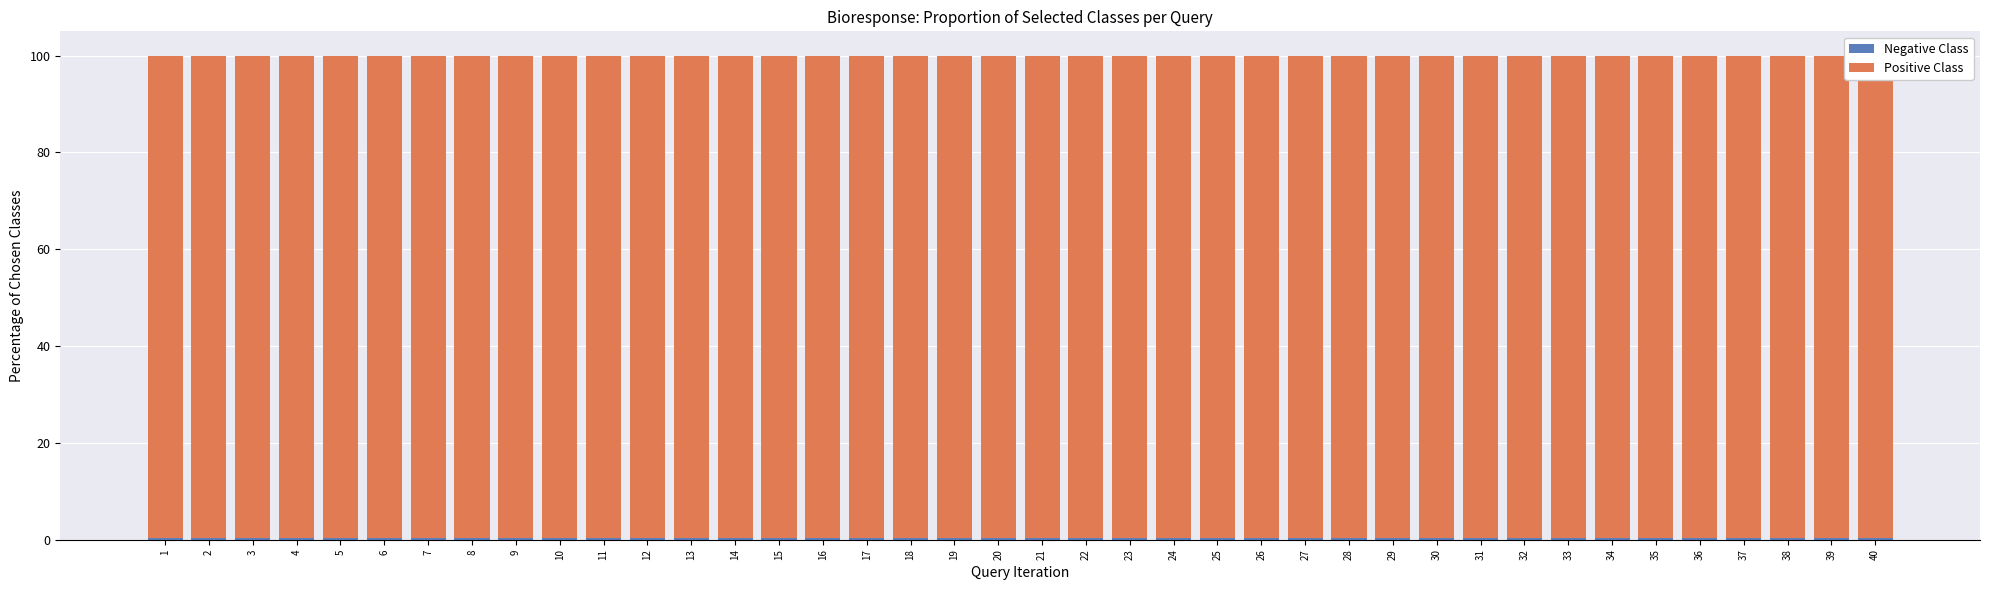

How many bars are there in total?

40